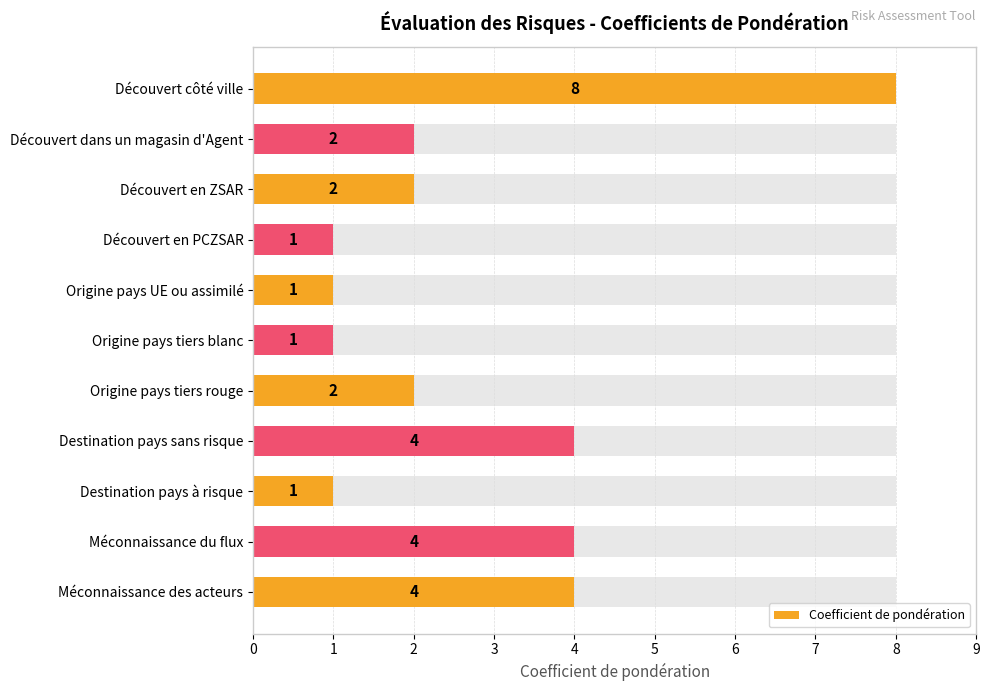

What is the value of the 7th bar from the left?

2